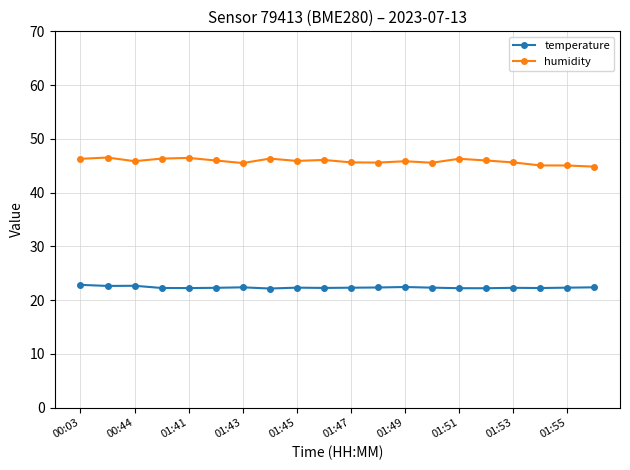

Which series has the largest total across all categories?

humidity